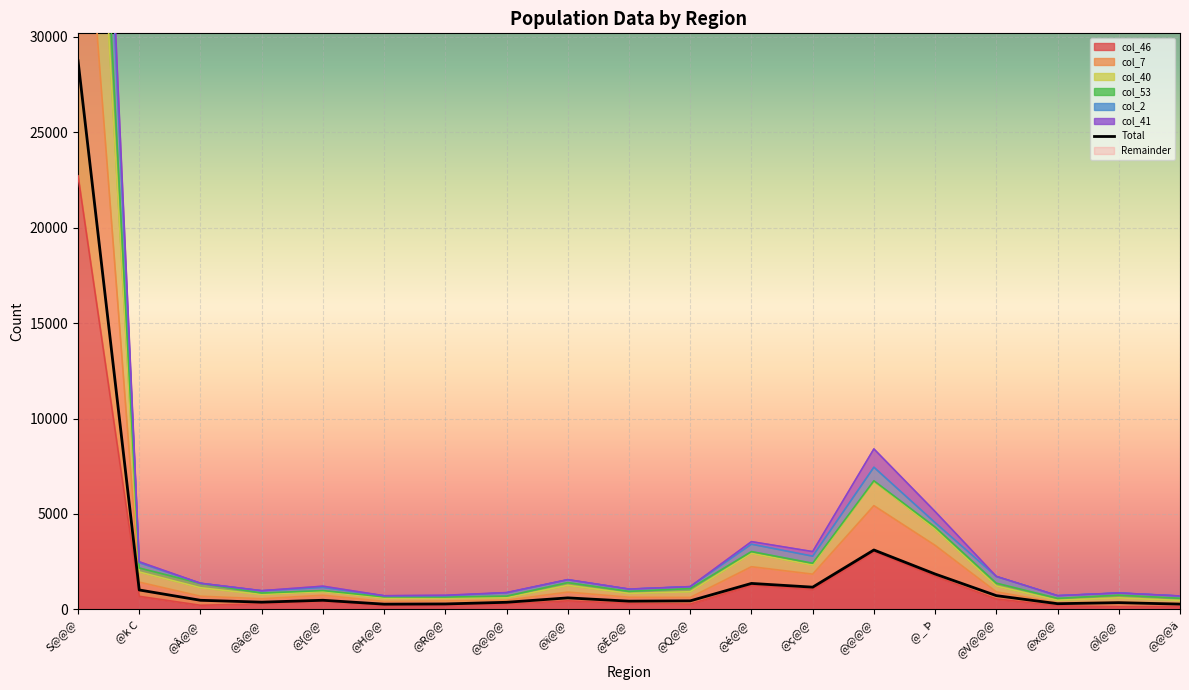

At which label does the data first exceed 480?

S@@@